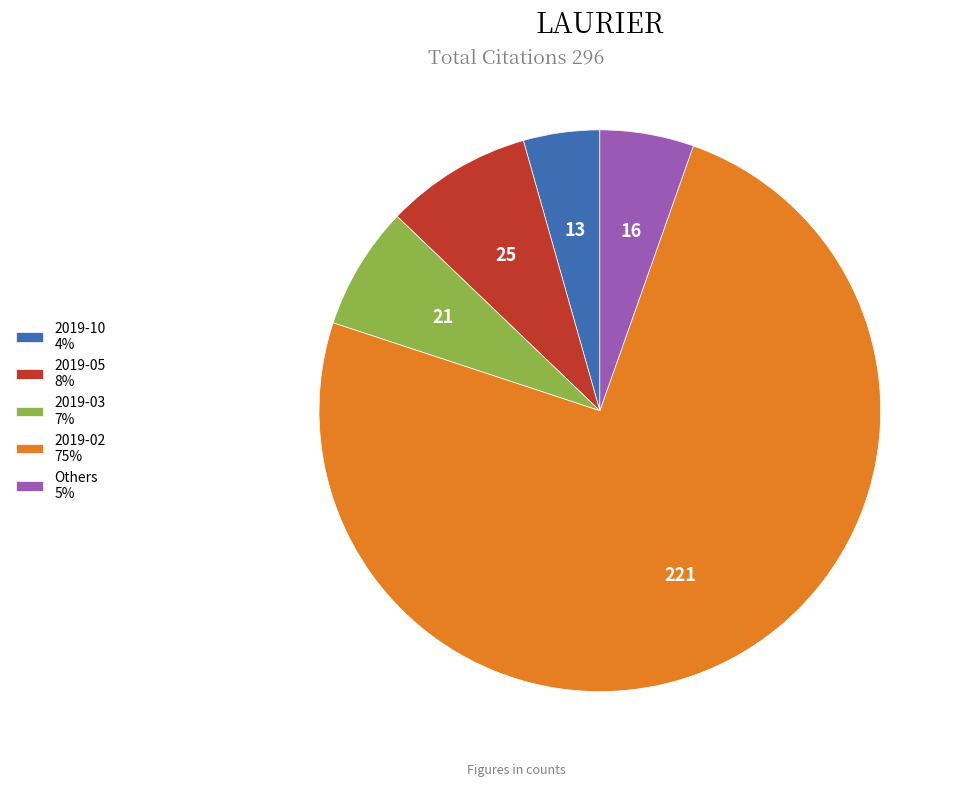

Which slice is the smallest?

2019-10 4%